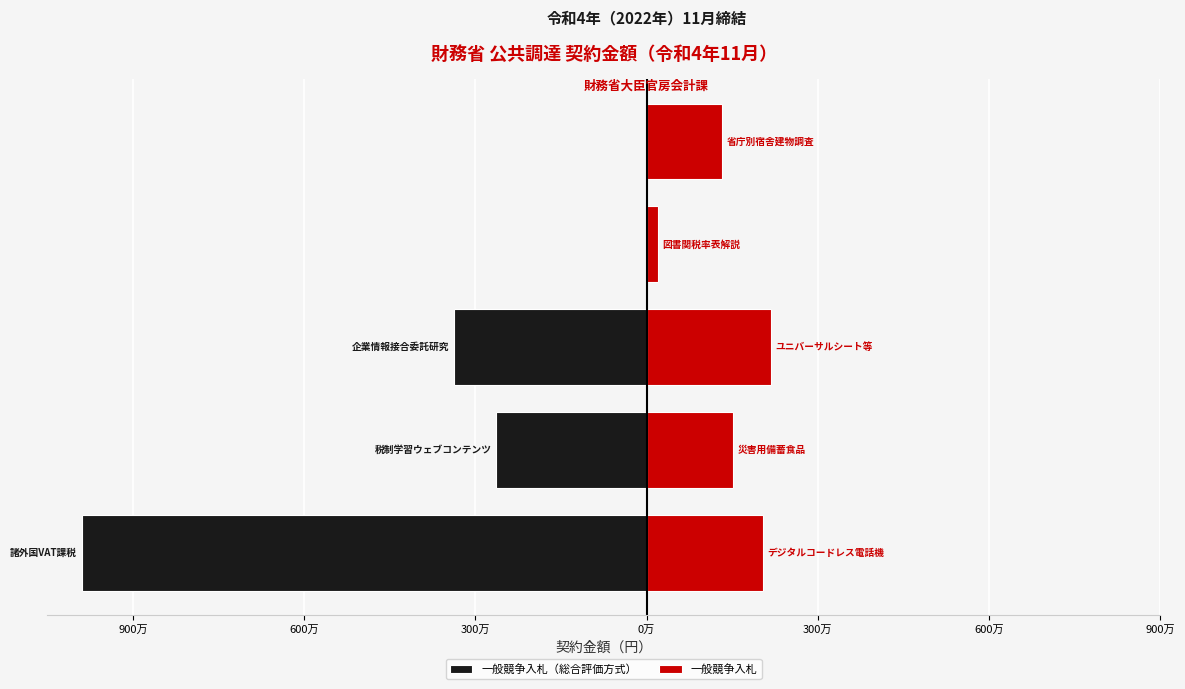

What is the total value across all series at 300万?

-1203000